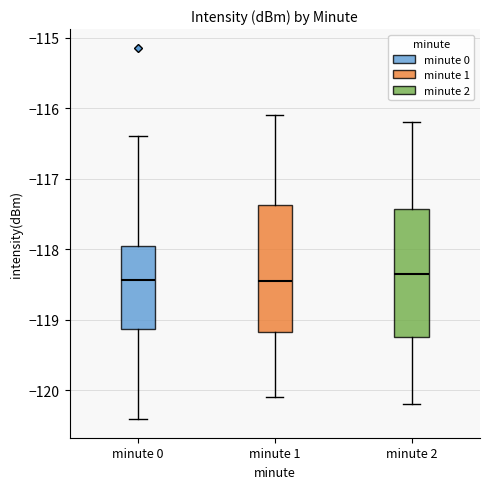

Reading left to right, read every box against the y-axis: the position of its median line, the range the box covers, and the ends of its whiskers. The values are not printed on the chart, so give them approximately, as read against the axis.

minute 0: median -118.4, box -119.1 to -118.0, whiskers -120.4 to -116.4
minute 1: median -118.4, box -119.2 to -117.4, whiskers -120.1 to -116.1
minute 2: median -118.3, box -119.2 to -117.4, whiskers -120.2 to -116.2